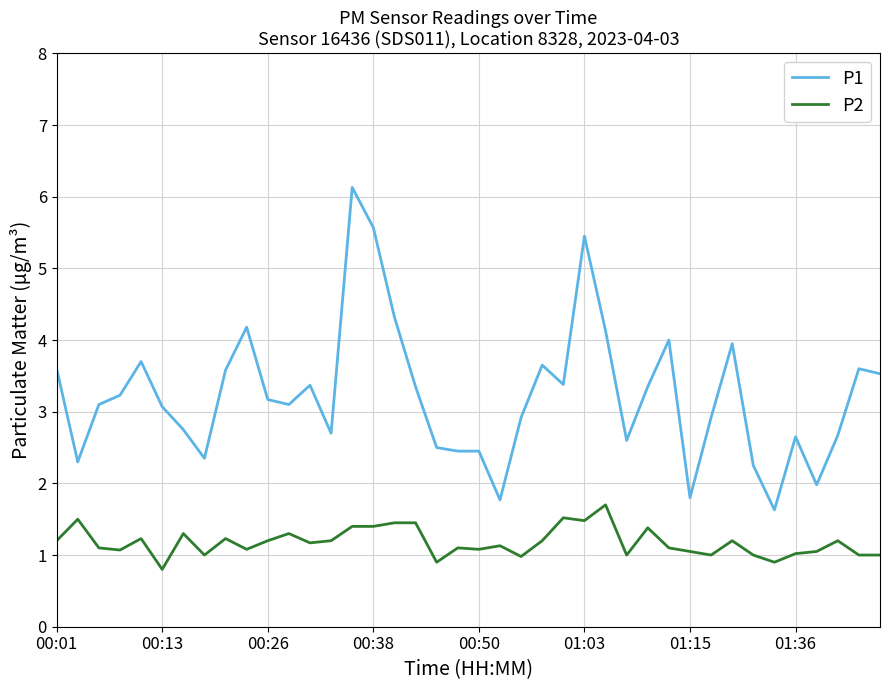

True or false: P1 and P2 cross at least once.

False